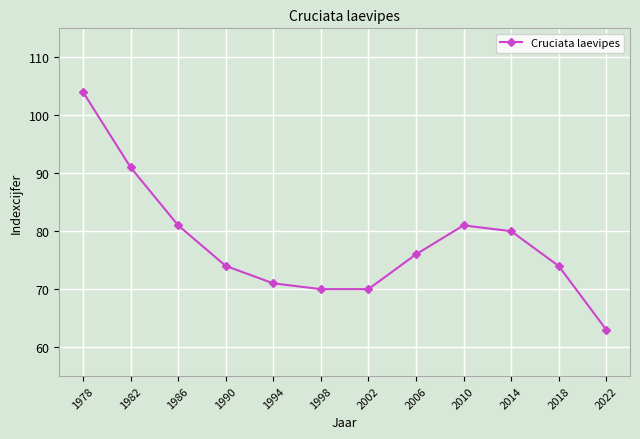

The value at 1986 is 81. True or false?

True